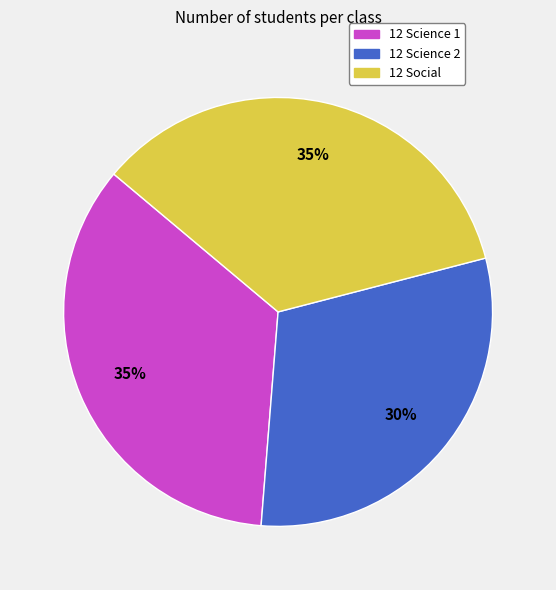

Which category has the smallest portion of the pie?

12 Science 2